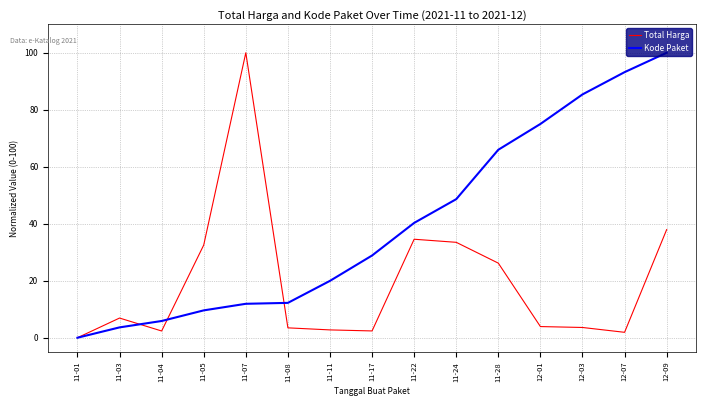

List the series in order of their overall mean, highest first.

Kode Paket, Total Harga